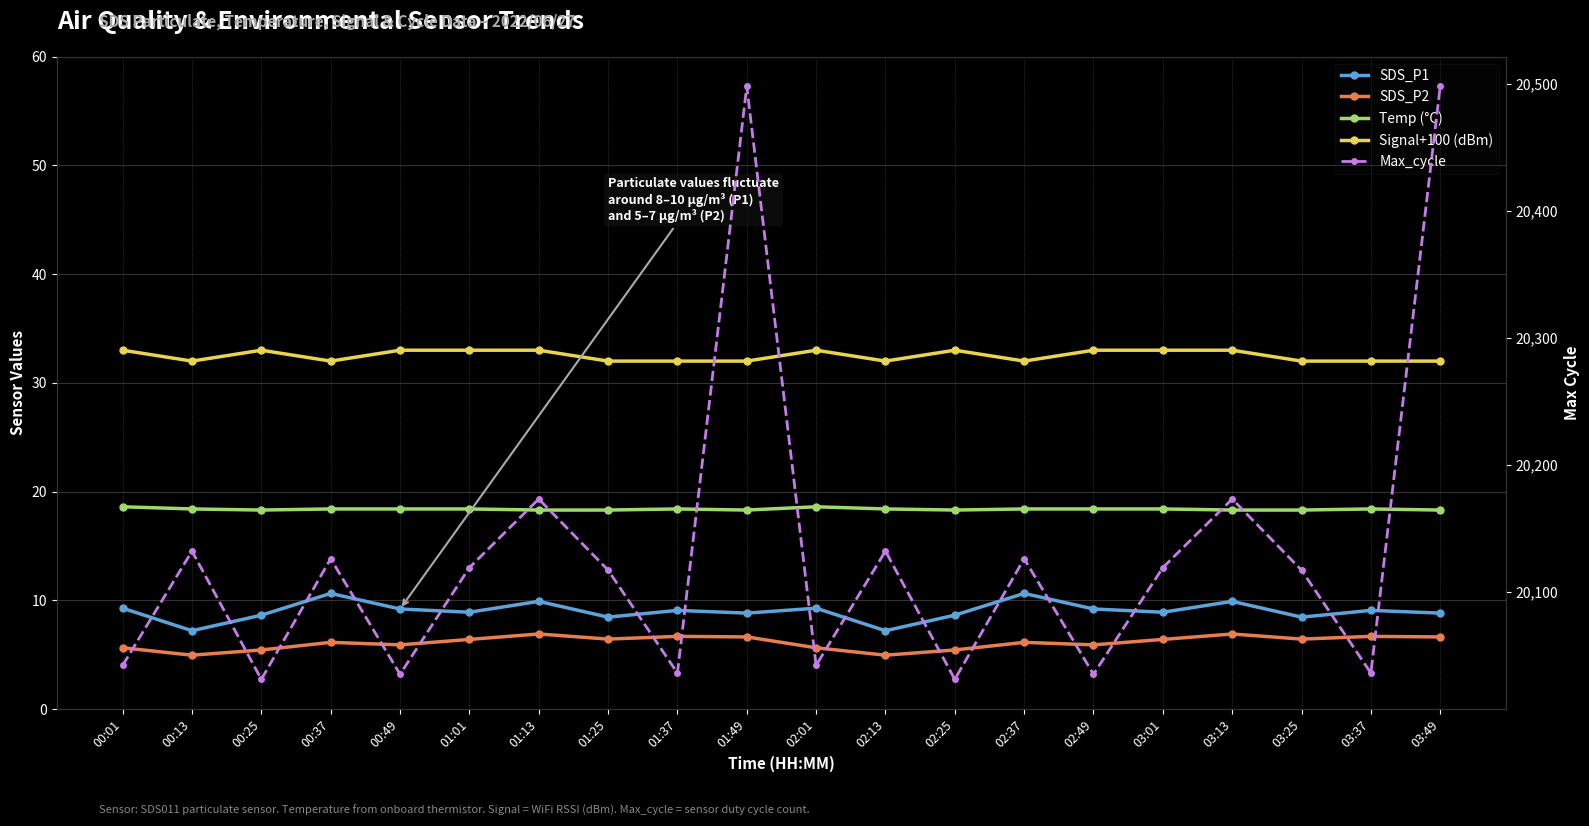

Which series changed the most between 00:49 and 01:25?

Max_cycle